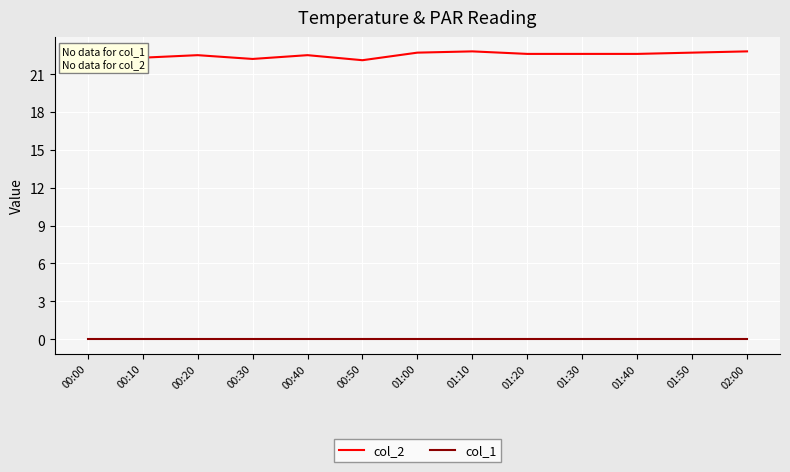

What is the highest value of the col_2 series?

22.8